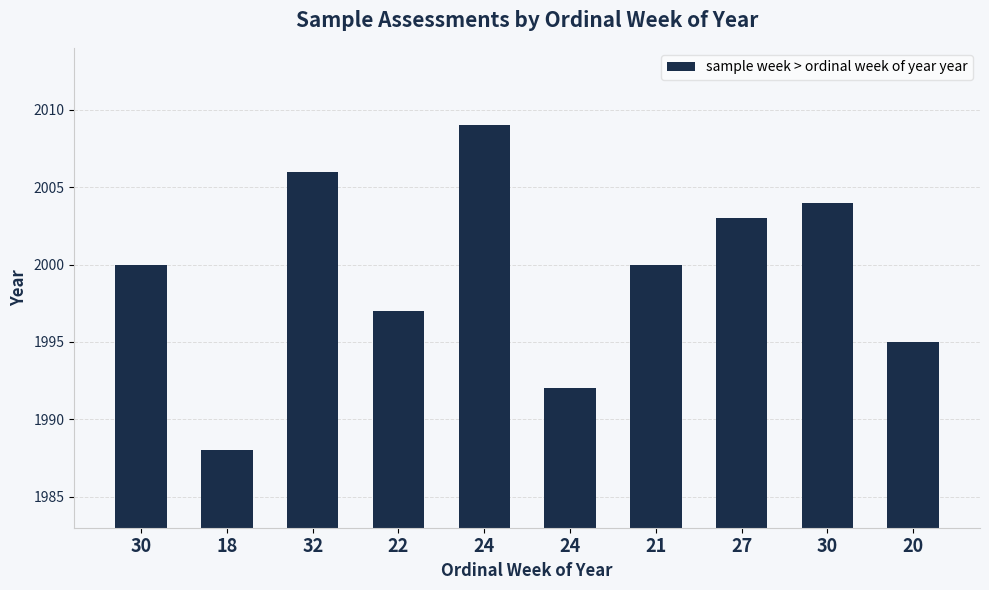

How many bars are there in total?

10